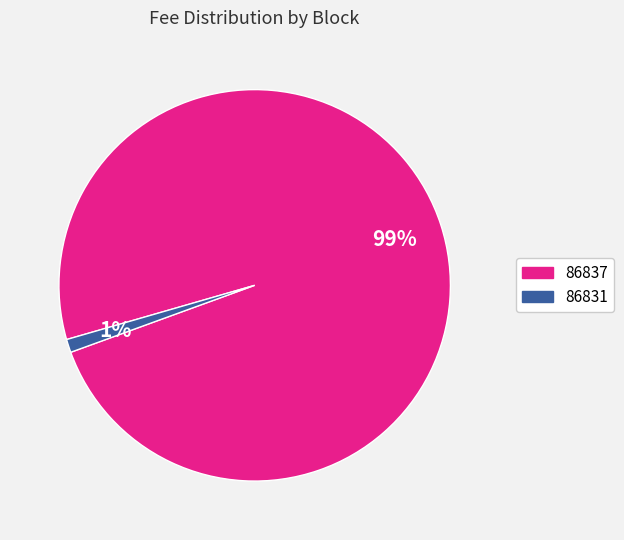

To the nearest percent, what percentage of the pie is 86837?

99%